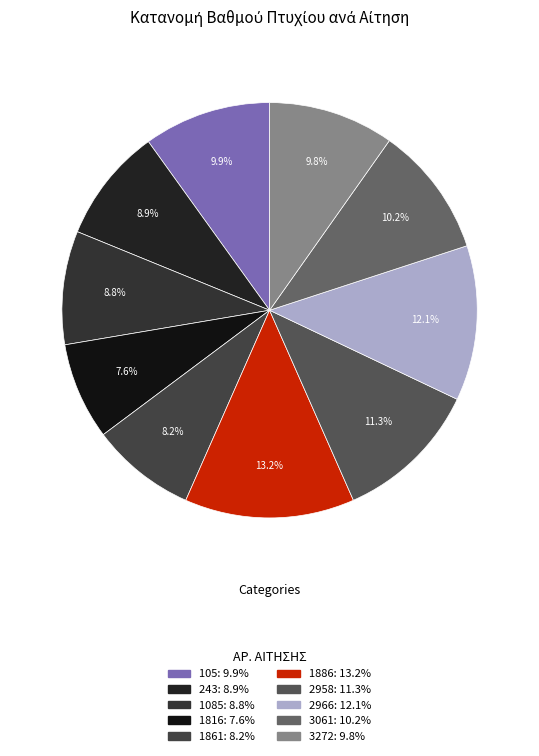

Is there any slice that represents more than half of the pie?

No